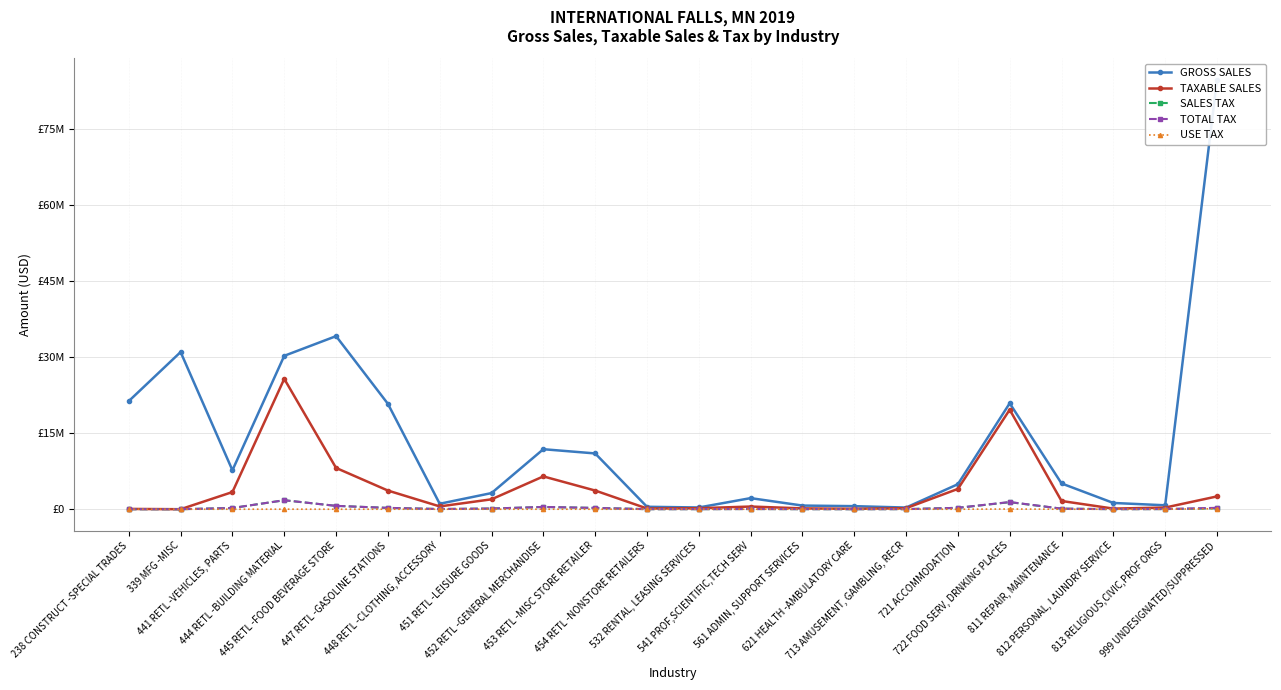

How many lines are shown in the chart?

5